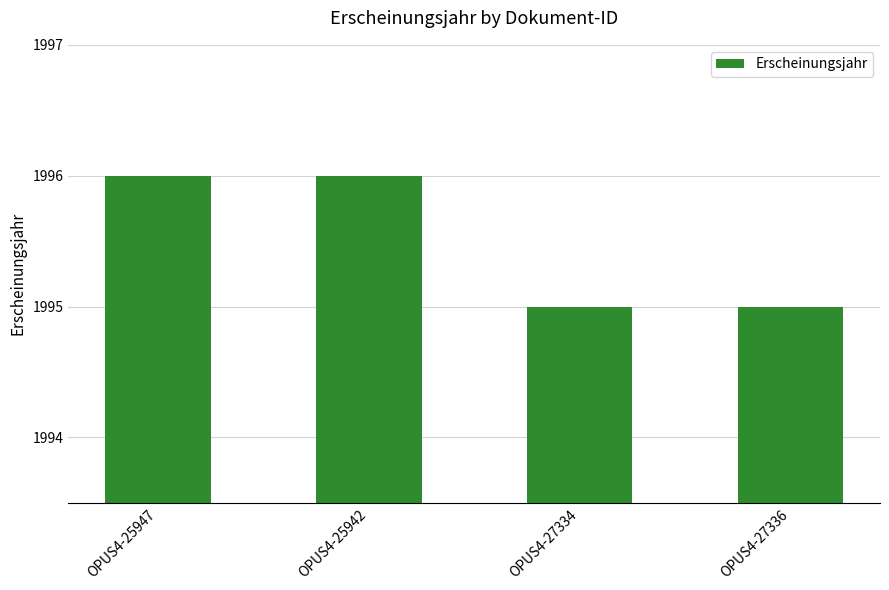

What is the minimum value shown in the chart?

1995